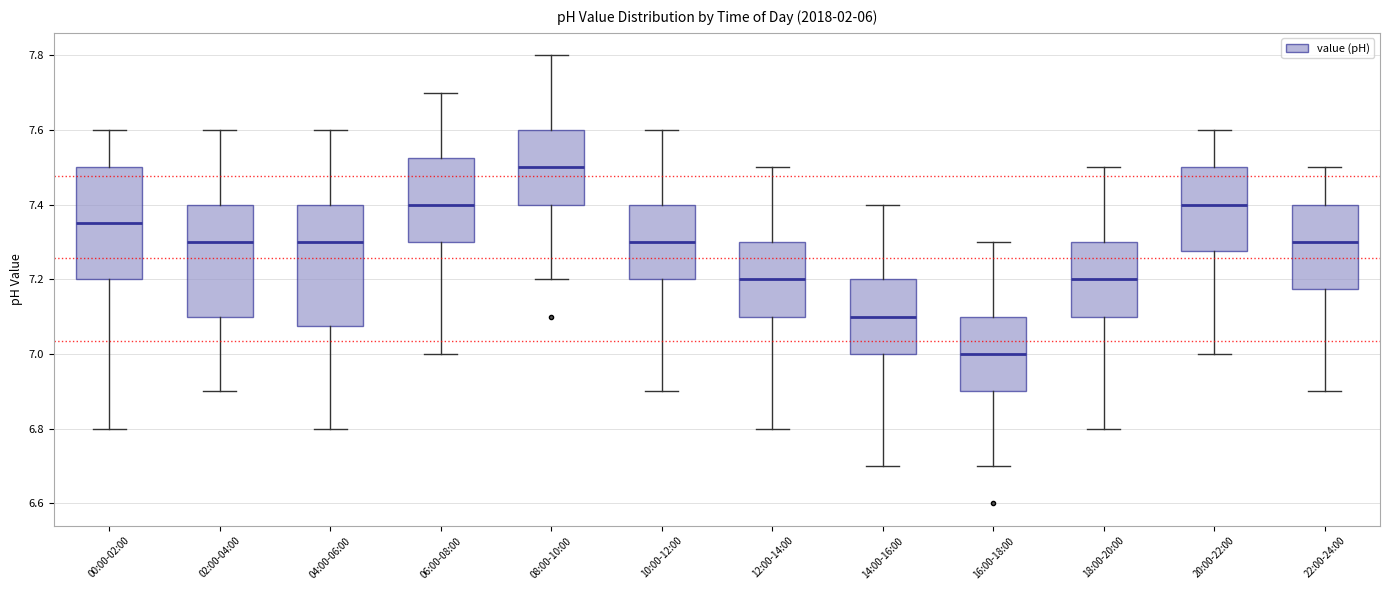

Reading left to right, transcribe this box plot: for each box, give where its median line is, the range the box spans, and where its two whiskers end, as read against the y-axis. The values are not printed on the chart, so give them approximately, as read against the axis.

00:00-02:00: median 7.36, box 7.20 to 7.50, whiskers 6.80 to 7.60
02:00-04:00: median 7.30, box 7.10 to 7.40, whiskers 6.90 to 7.60
04:00-06:00: median 7.30, box 7.08 to 7.40, whiskers 6.80 to 7.60
06:00-08:00: median 7.40, box 7.30 to 7.52, whiskers 7.00 to 7.70
08:00-10:00: median 7.50, box 7.40 to 7.60, whiskers 7.20 to 7.80
10:00-12:00: median 7.30, box 7.20 to 7.40, whiskers 6.90 to 7.60
12:00-14:00: median 7.20, box 7.10 to 7.30, whiskers 6.80 to 7.50
14:00-16:00: median 7.10, box 7.00 to 7.20, whiskers 6.70 to 7.40
16:00-18:00: median 7.00, box 6.90 to 7.10, whiskers 6.70 to 7.30
18:00-20:00: median 7.20, box 7.10 to 7.30, whiskers 6.80 to 7.50
20:00-22:00: median 7.40, box 7.28 to 7.50, whiskers 7.00 to 7.60
22:00-24:00: median 7.30, box 7.18 to 7.40, whiskers 6.90 to 7.50